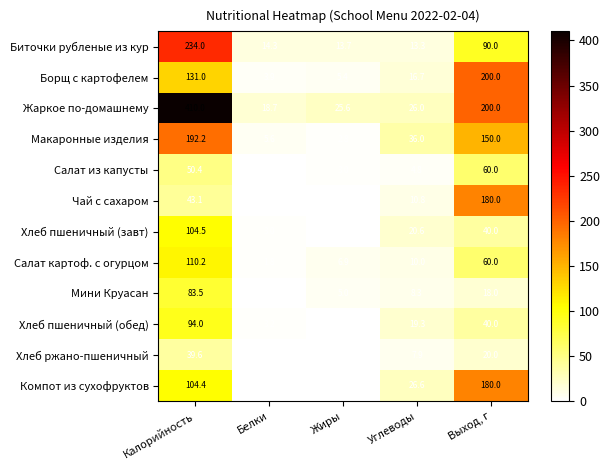

What is the minimum value for Салат картоф. с огурцом?

1.8